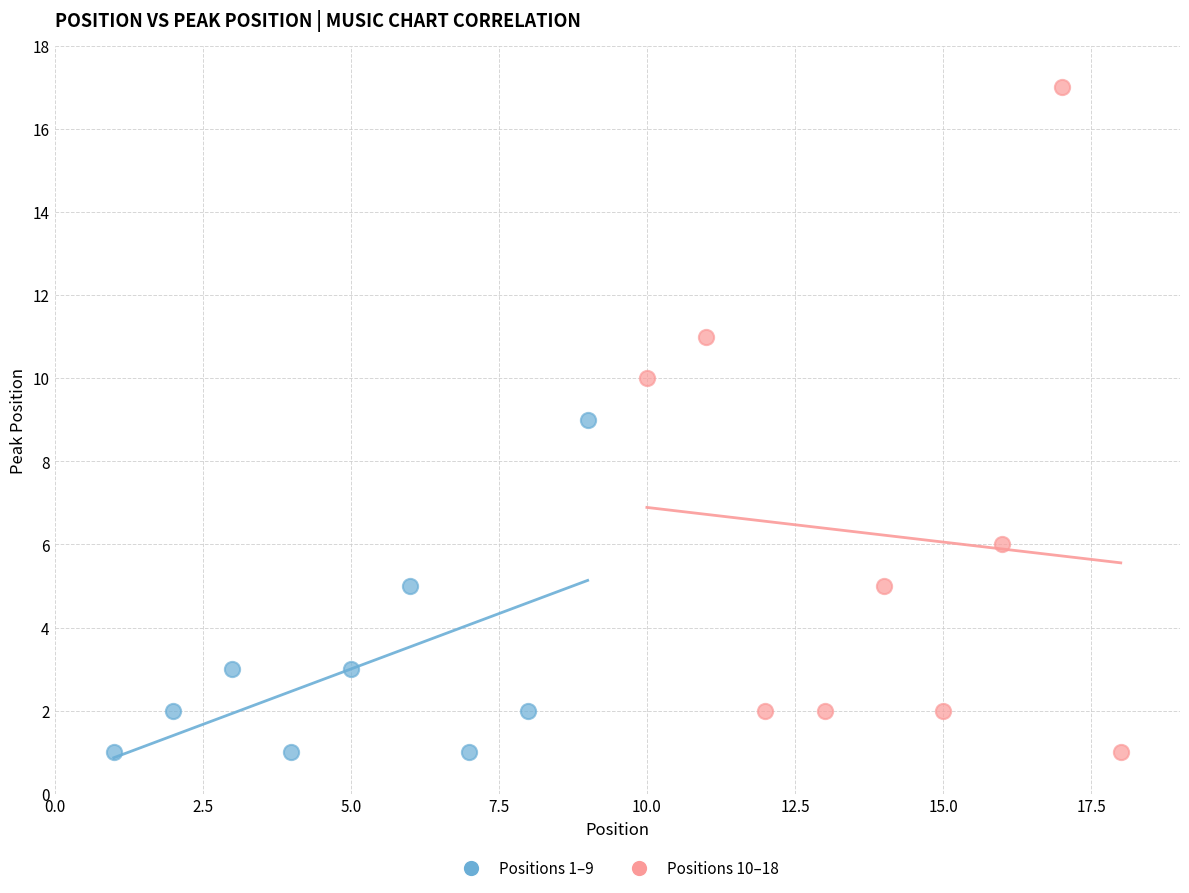

Which series has the widest spread of Y values?

Positions 10–18